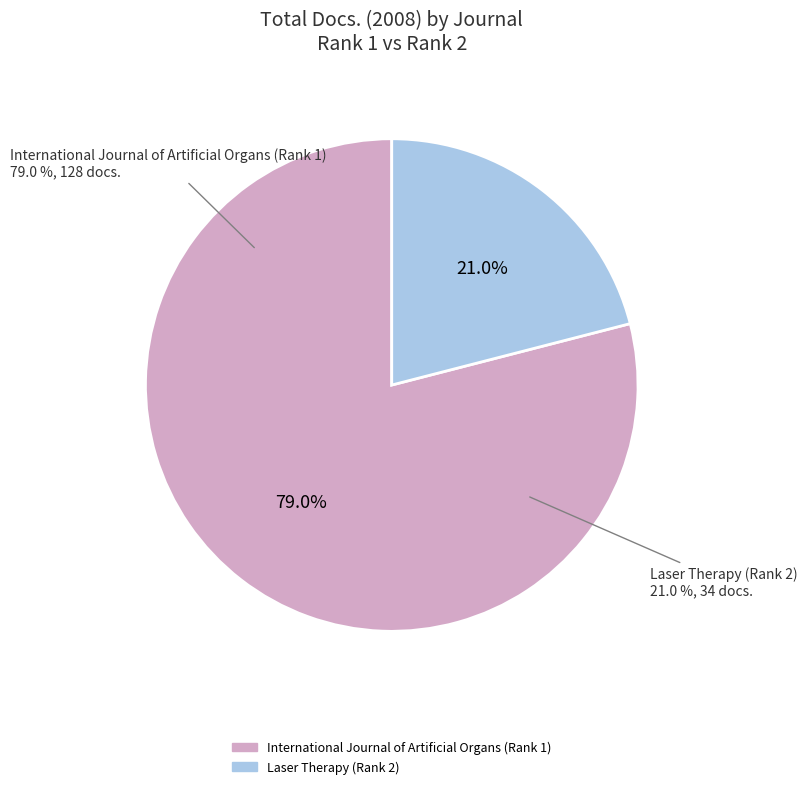

The International Journal of Artificial Organs (Rank 1) slice represents 70% of the pie. True or false?

False